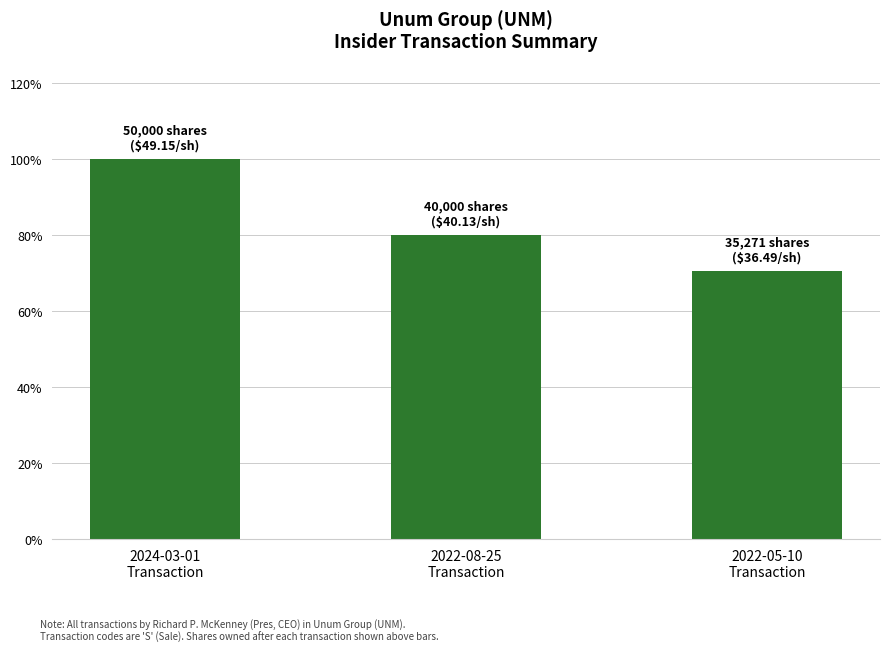

Does the chart contain any negative values?

No